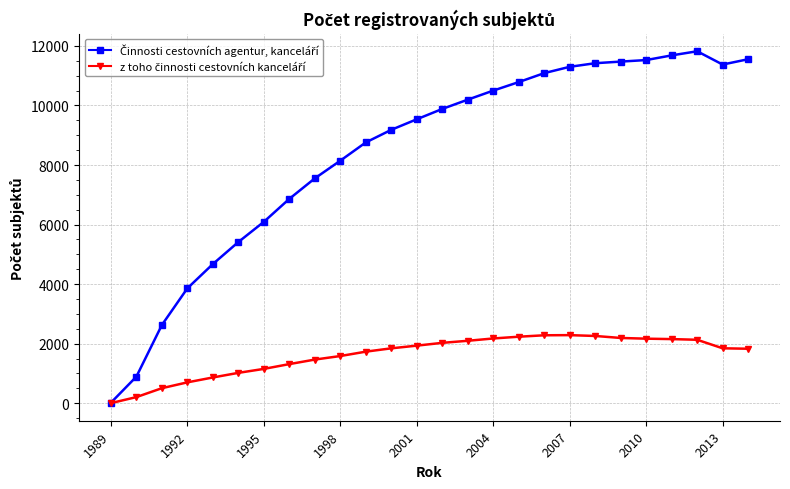

At how many categories does at least one series exceed 2808?

23